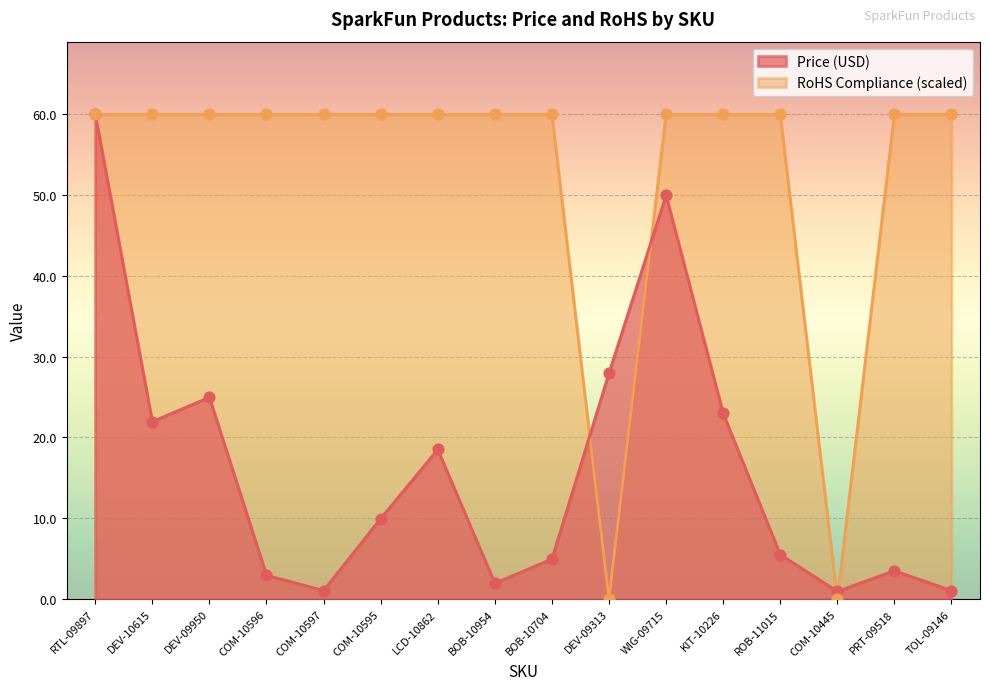

Which series has the largest total across all categories?

RoHS Compliance (scaled)